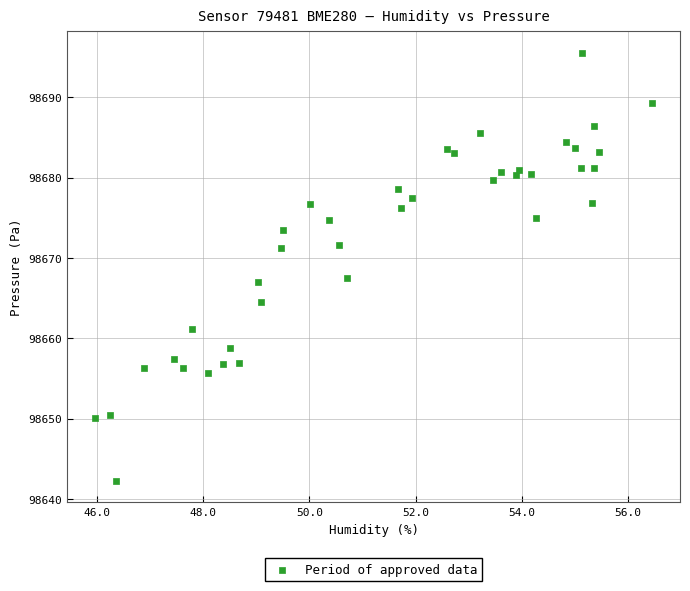

What is the range of X values (max minus min)?

10.5